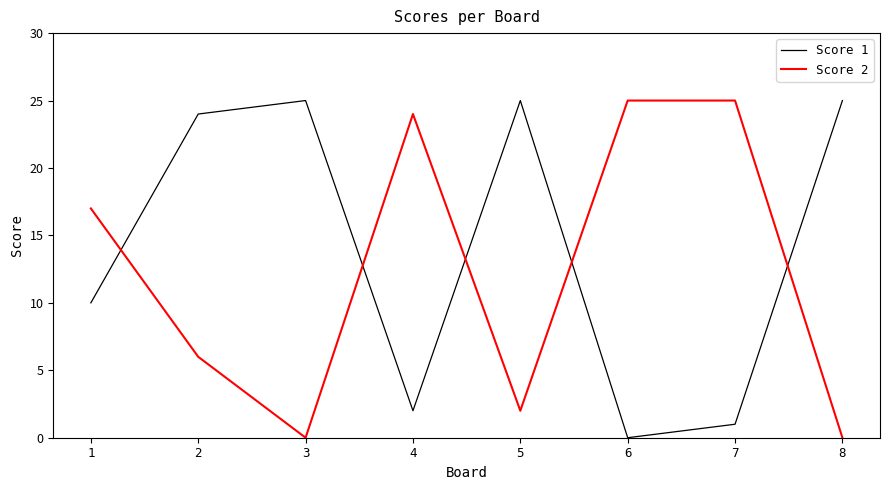

What is the greatest value displayed?

25